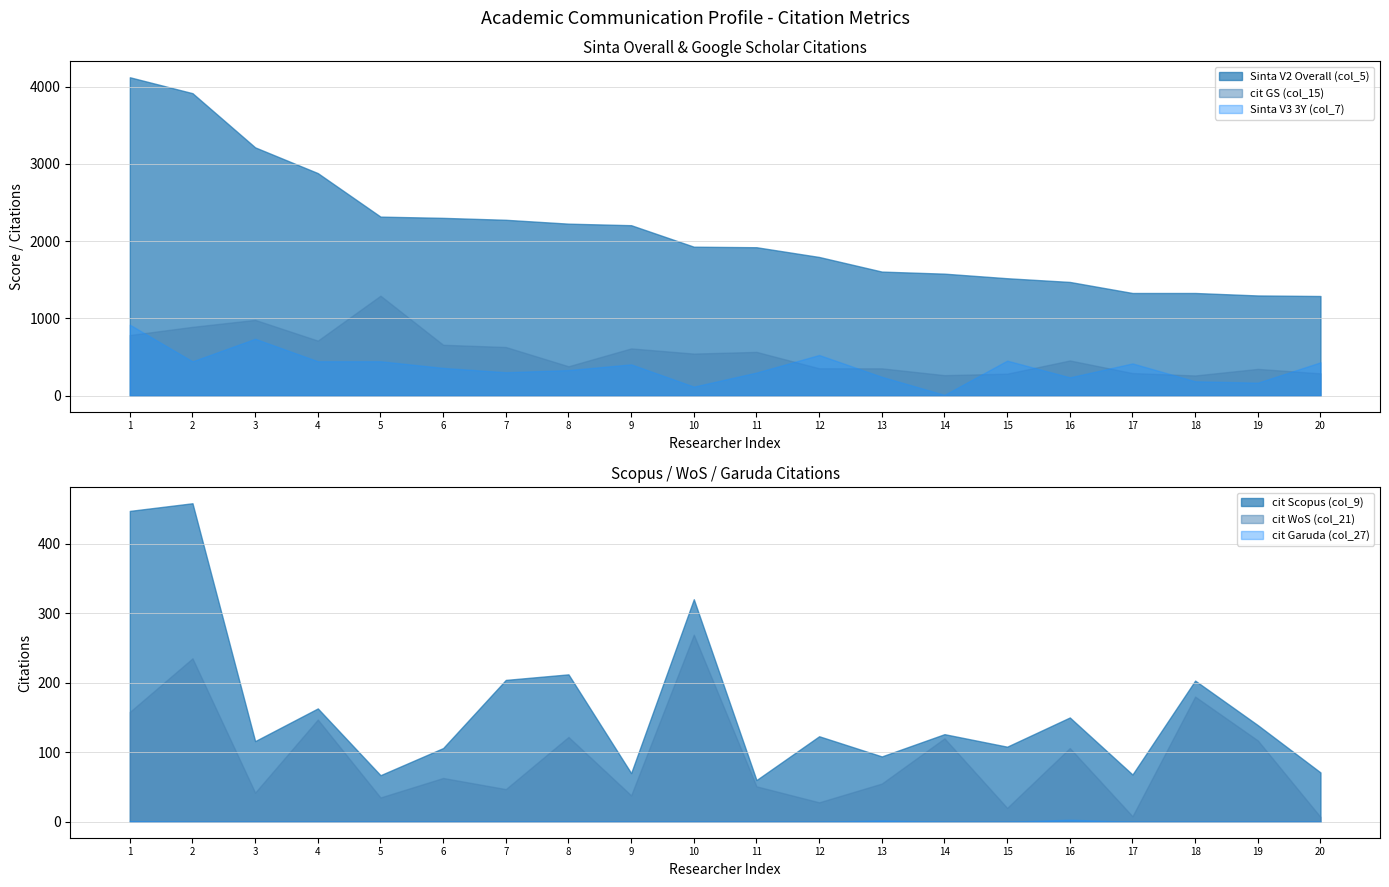

How many values in the Sinta V2 Overall (col_5) series exceed 1929?

9